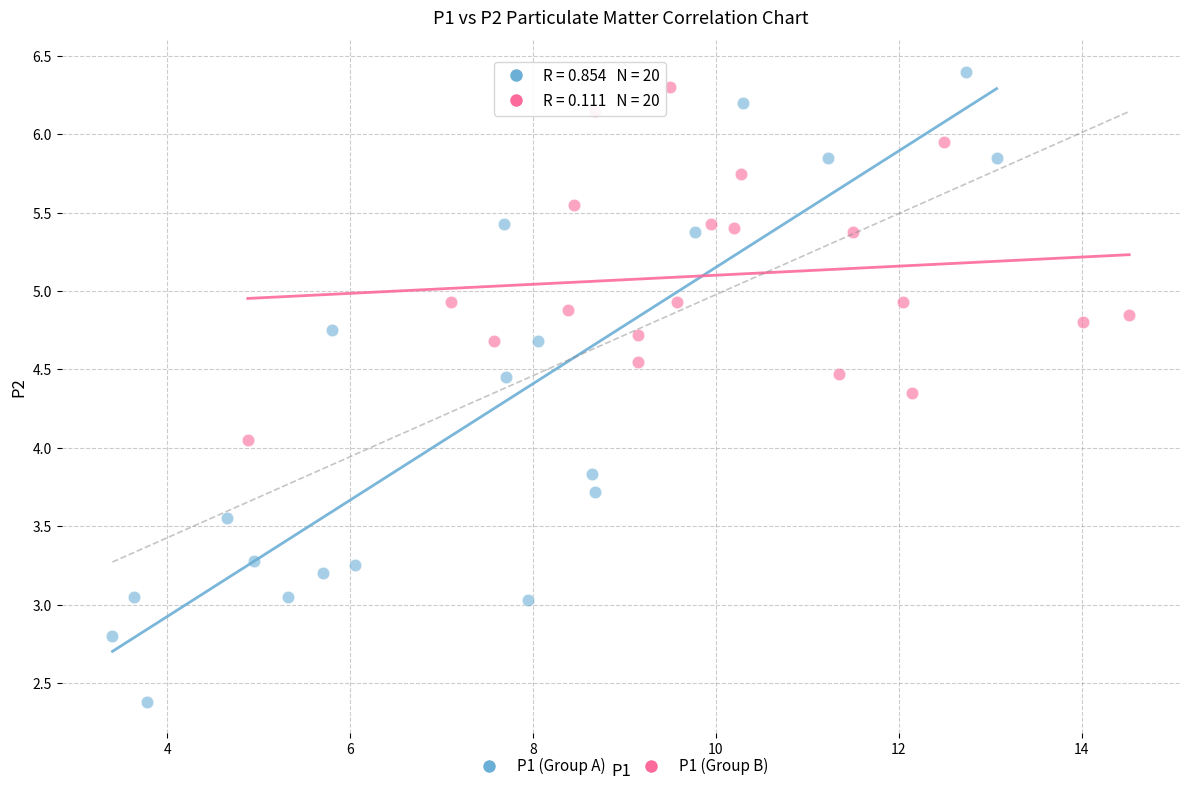

Which series has the largest Y range (max minus min)?

P1 (Group A)